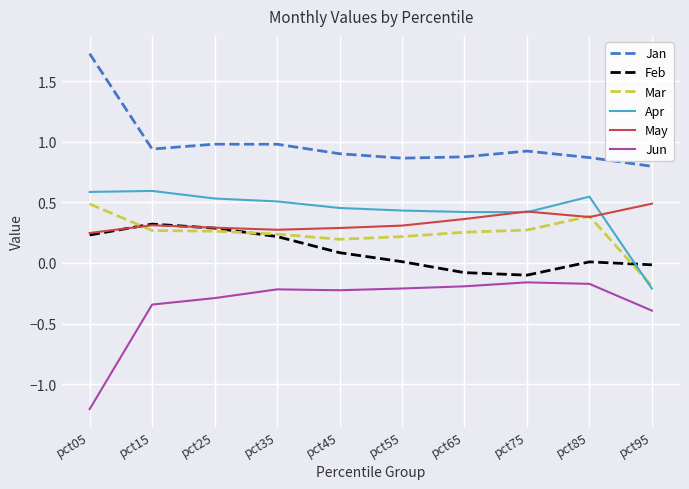

Between pct05 and pct85, which series saw the biggest shift?

Jun